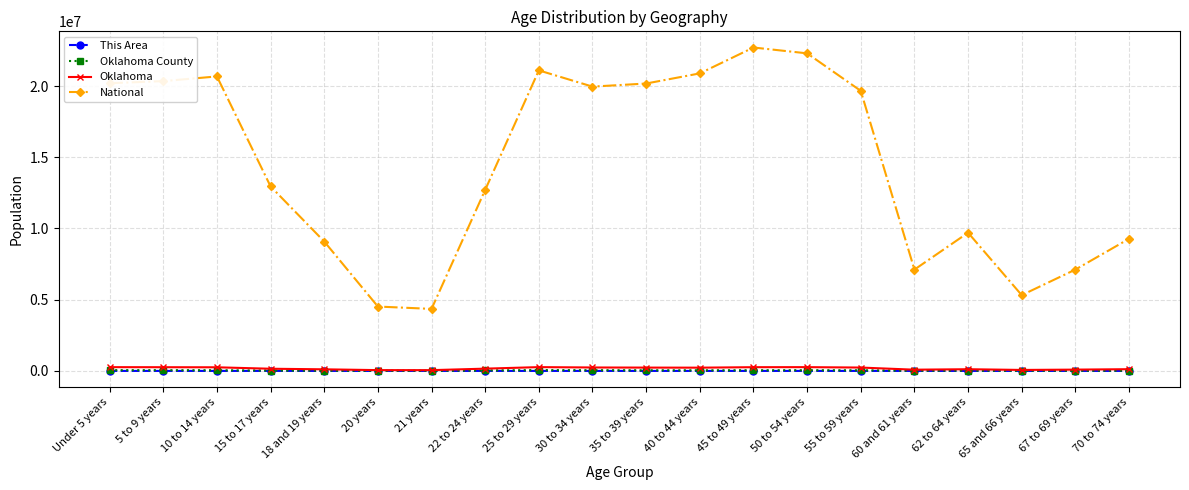

Does the chart display data point markers on the line(s)?

Yes